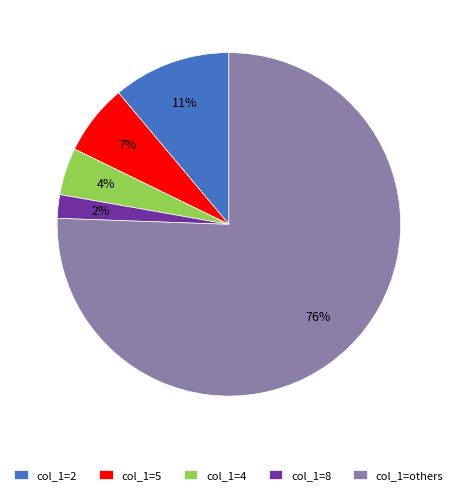

True or false: col_1=2 accounts for 11% of the total.

True